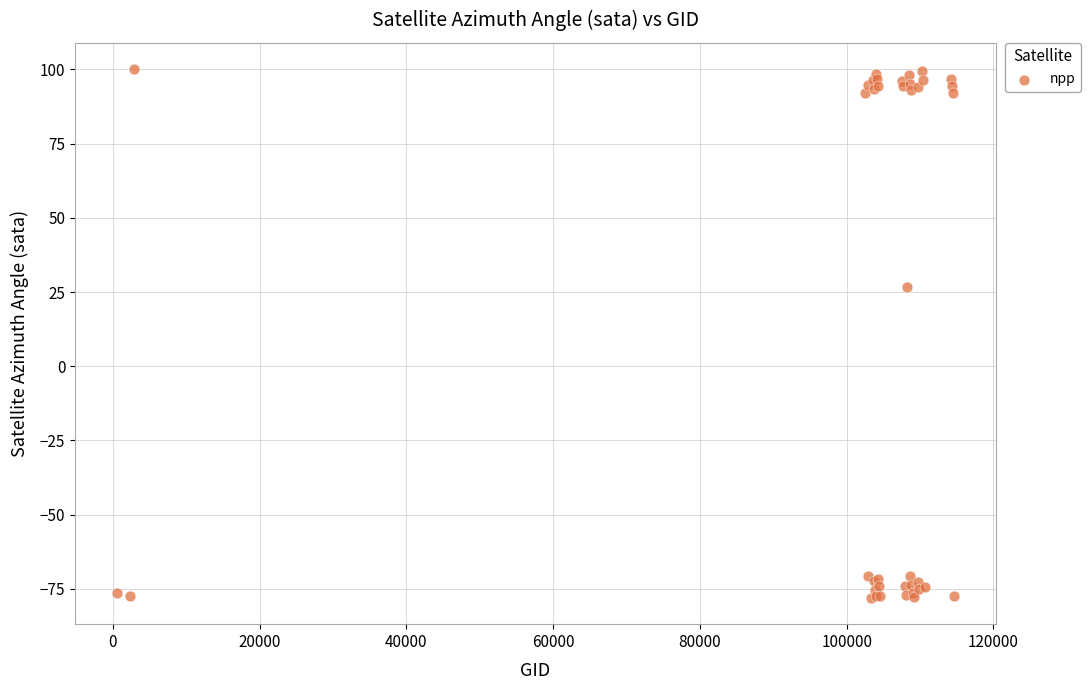

What Y value in the scatter plot is closest to 11?

26.7